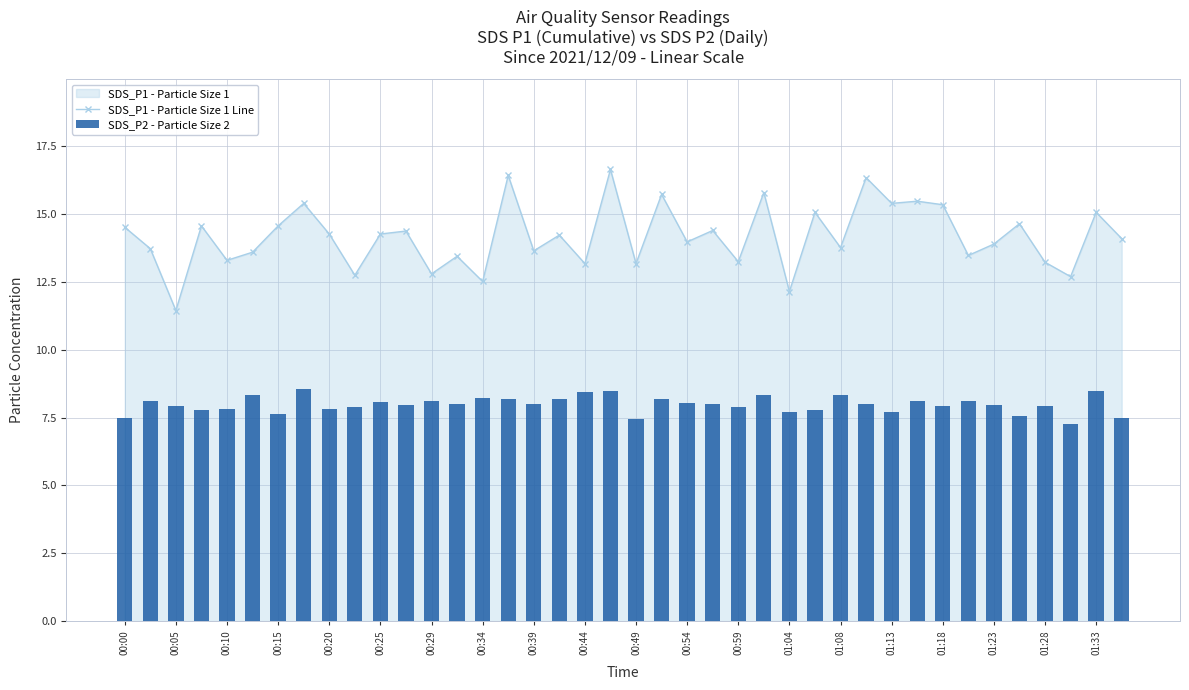

What is the difference between the highest and lowest values at 23?

6.4